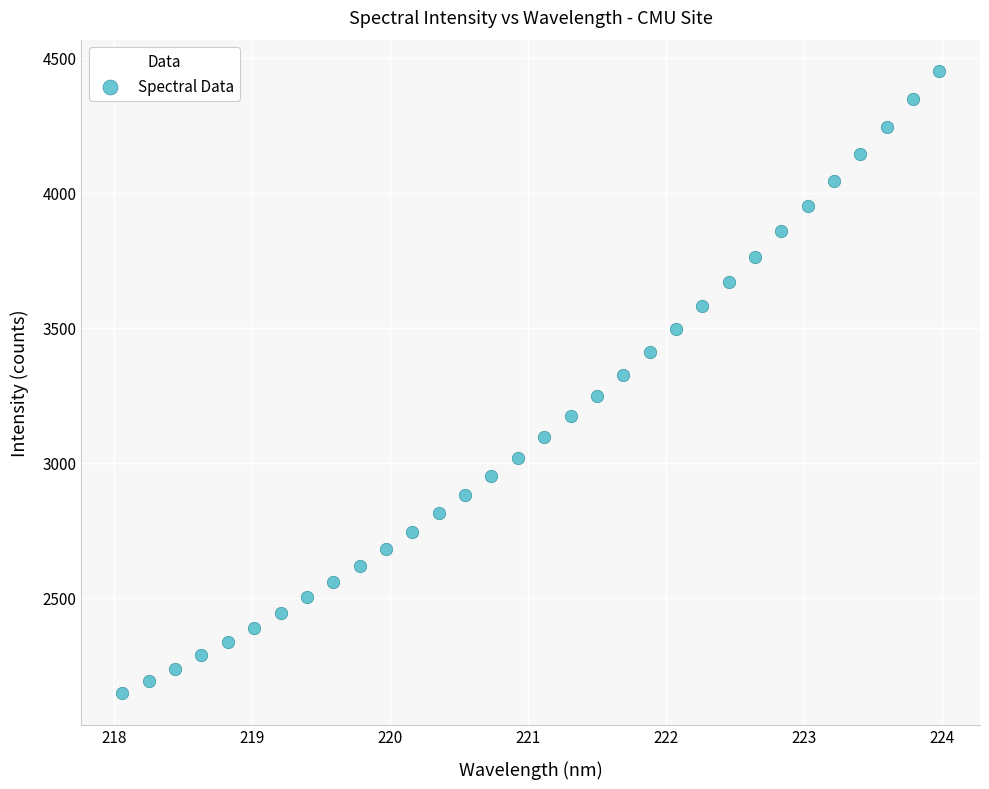

What is the range of X values (max minus min)?

5.9